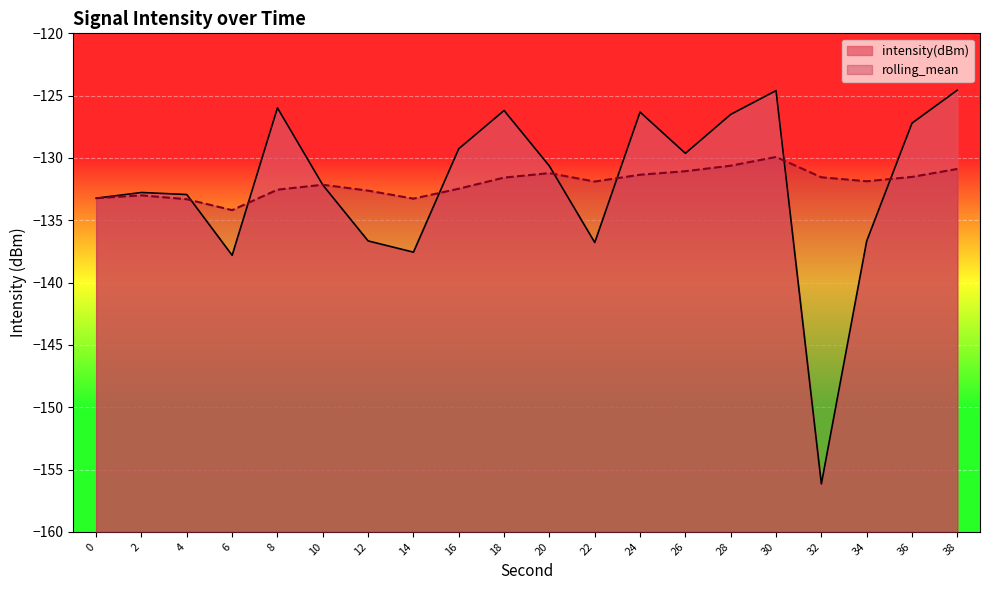

What is the difference between the maximum and second lowest values in the intensity(dBm) series?

13.3